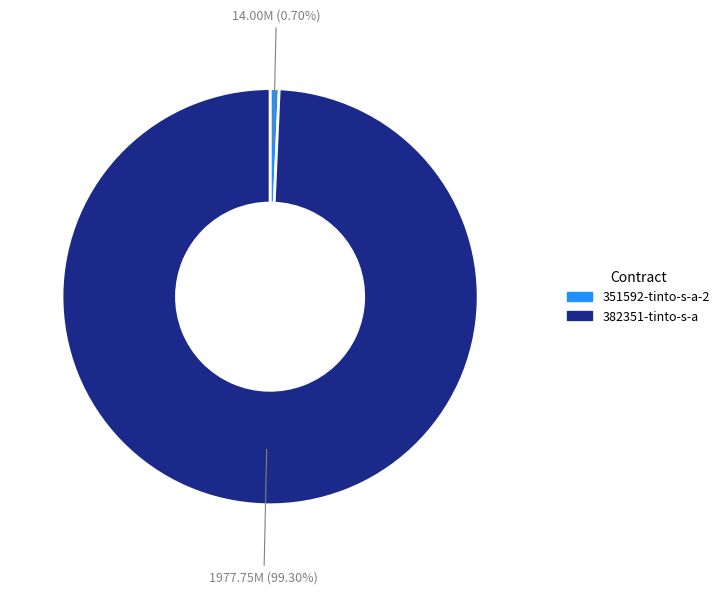

To the nearest percent, what portion does 351592-tinto-s-a-2 represent?

1%